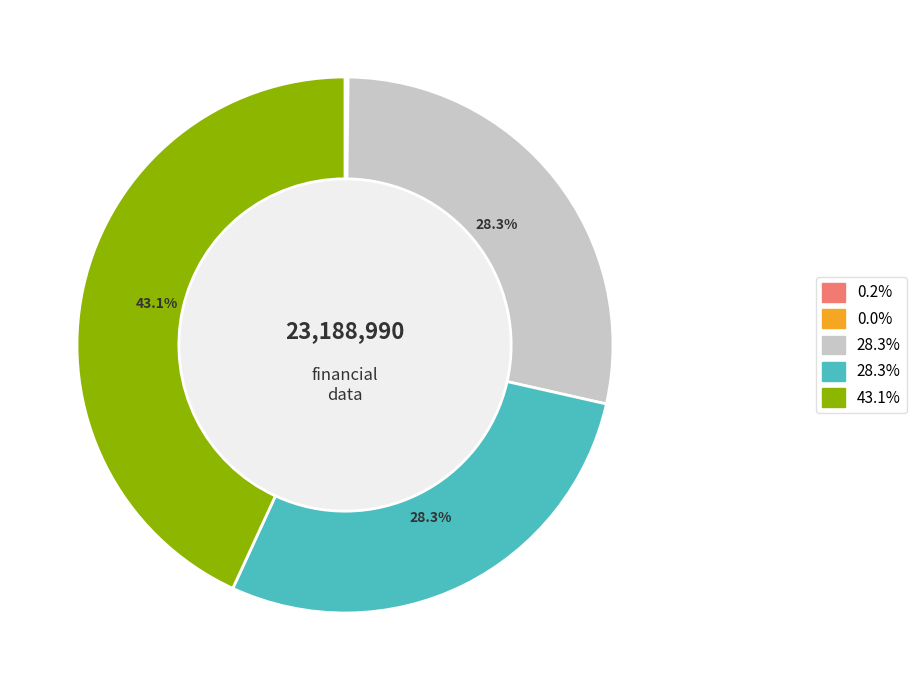

To the nearest percent, what is the difference between the largest and smallest slice percentages?

43%